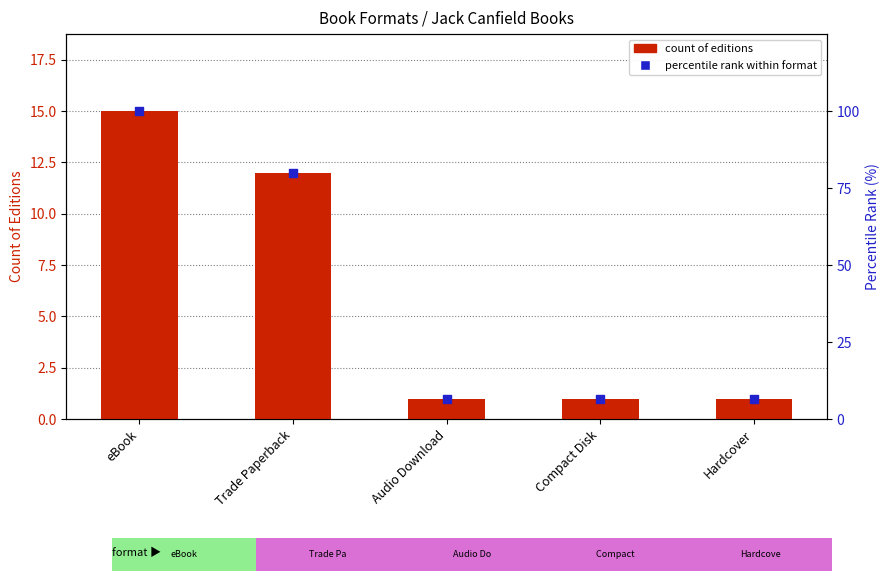

Is the value of count of editions at Audio Download greater than the value of percentile rank within format at Compact Disk?

No